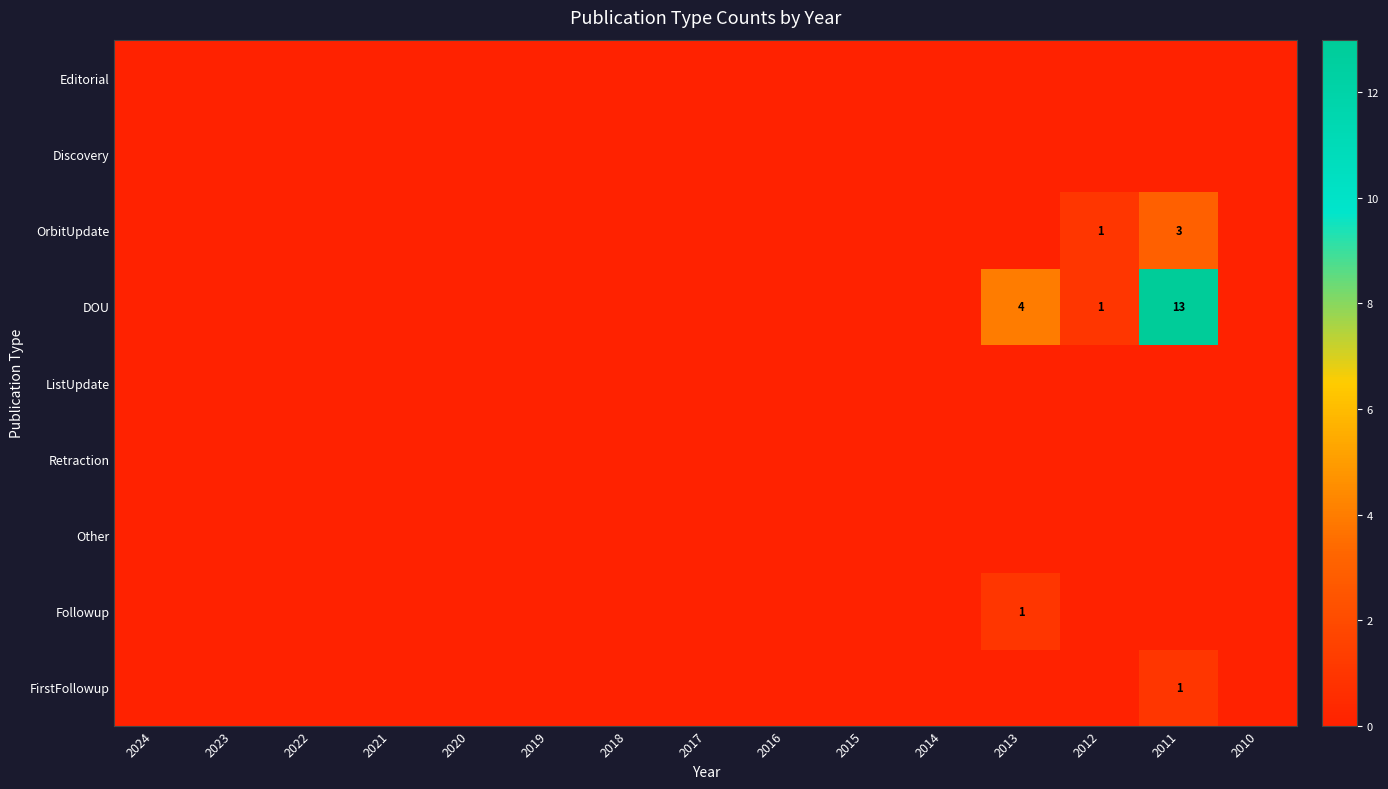

What is the sum of the DOU values at 2012 and 2011?

14